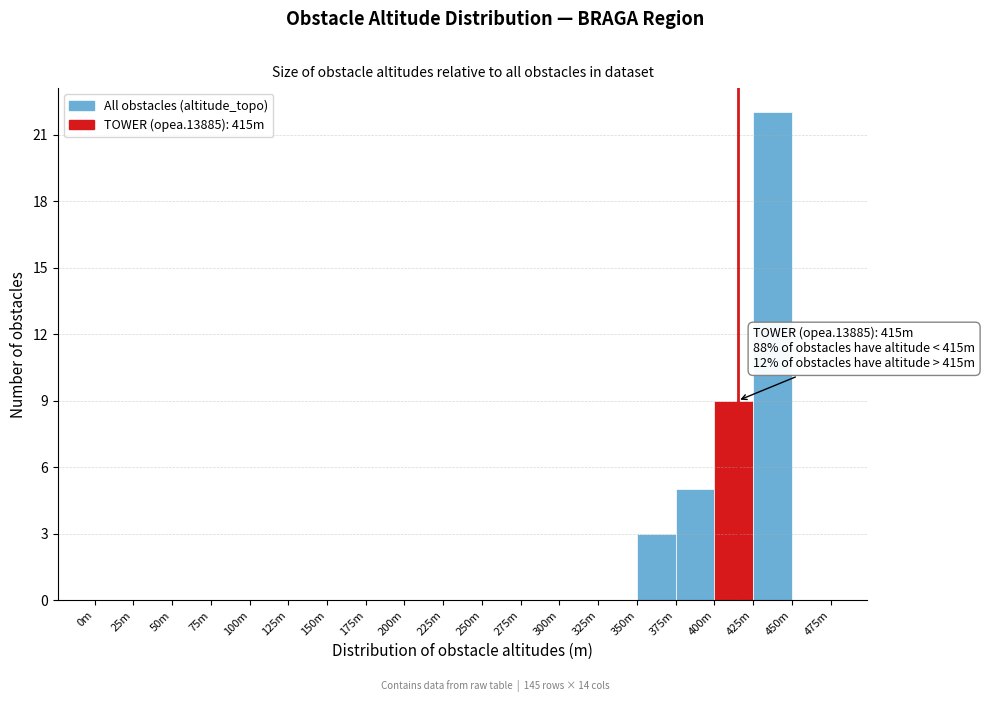

Reading left to right, what are all the values shown in this chart?

0m=0	25m=0	50m=0	75m=0	100m=0	125m=0	150m=0	175m=0	200m=0	225m=0	250m=0	275m=0	300m=0	325m=0	350m=3	375m=5	400m=9	425m=22	450m=0